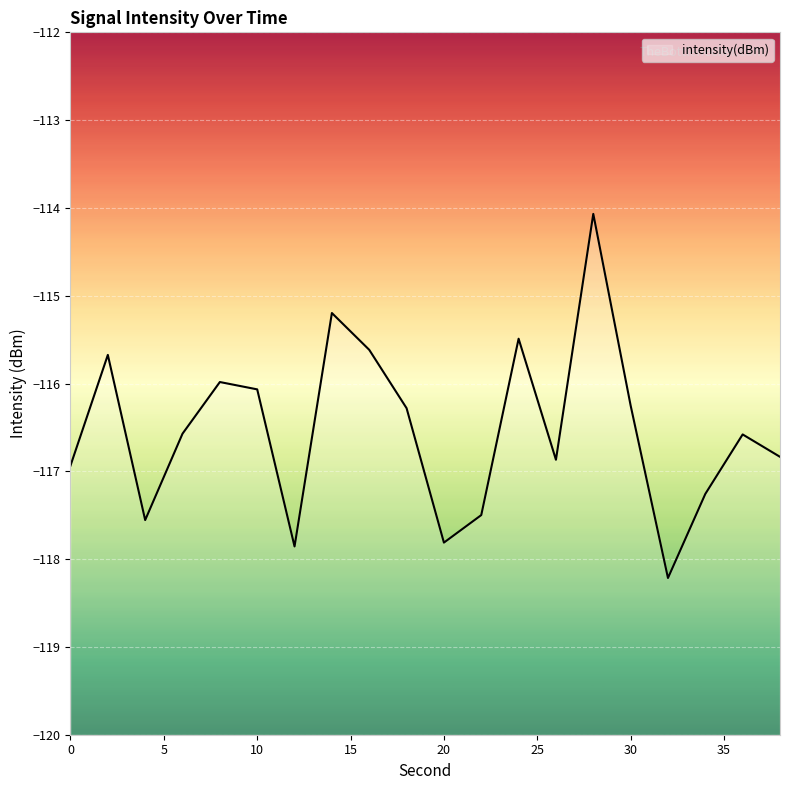

What is the value of the 3rd point from the left?

-117.6